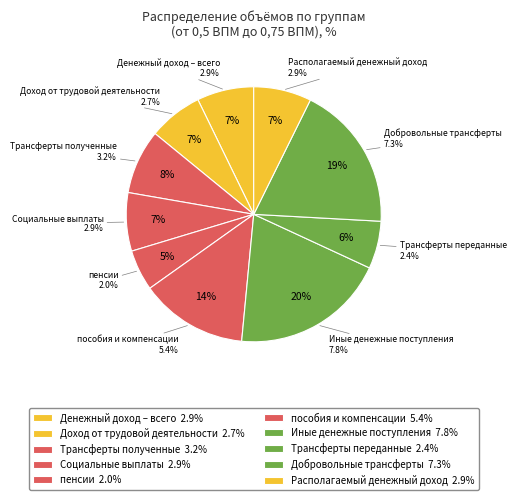

To the nearest percent, what percentage of the pie is пособия и компенсации?

14%